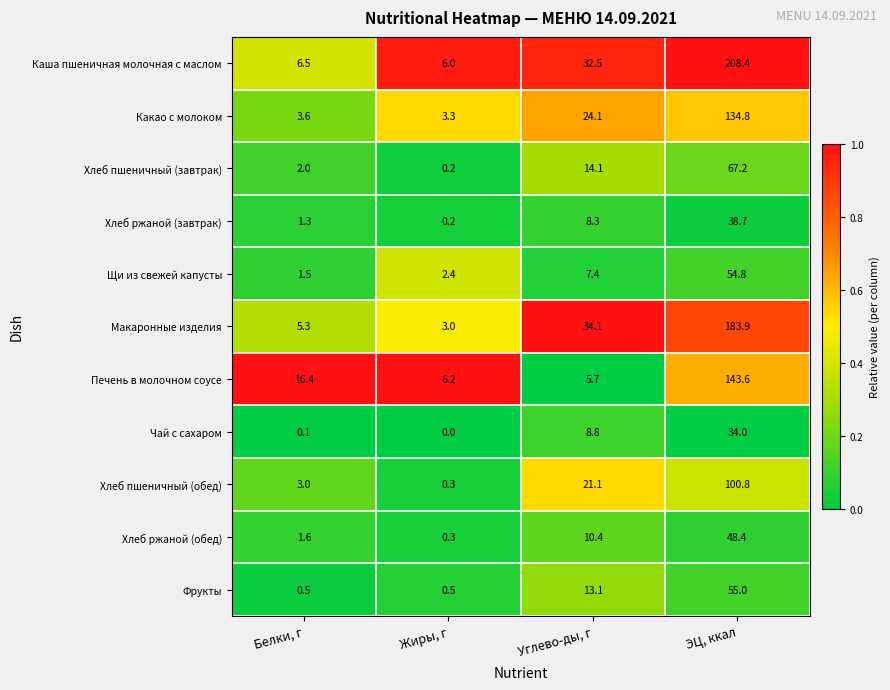

What is the difference between the maximum and minimum values in the Какао с молоком series?

131.5